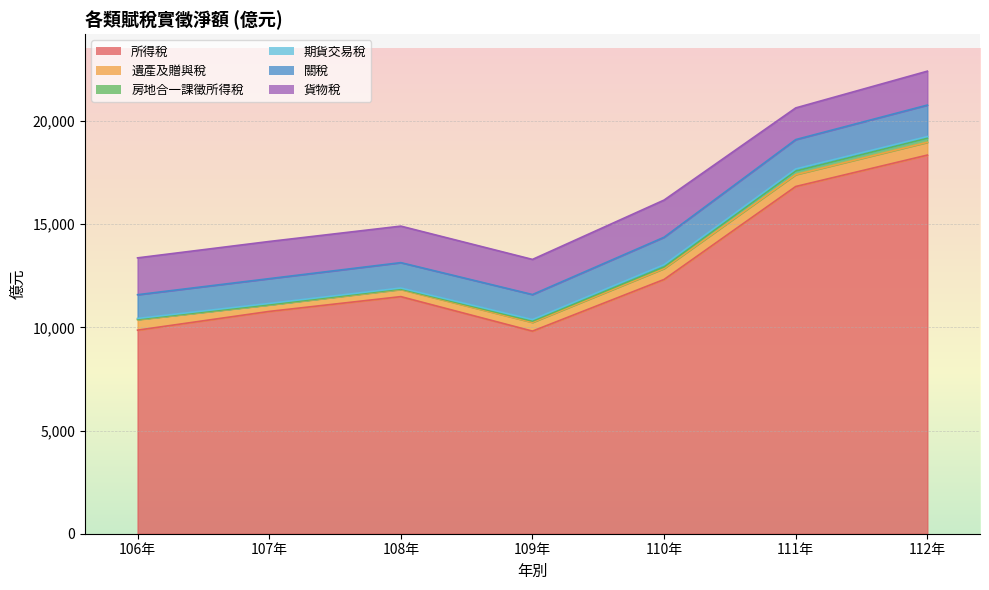

Reading left to right, list all the values displayed in this chart.

所得稅: 9864	10771	11488	9817	12320	16824	18346
遺產及贈與稅: 511	318	349	423	531	576	619
房地合一課徵所得稅: 14	8	21	60	77	172	198
期貨交易稅: 42	61	47	75	105	100	81
關稅: 1150	1201	1230	1214	1333	1425	1525
貨物稅: 1785	1801	1769	1702	1801	1535	1643